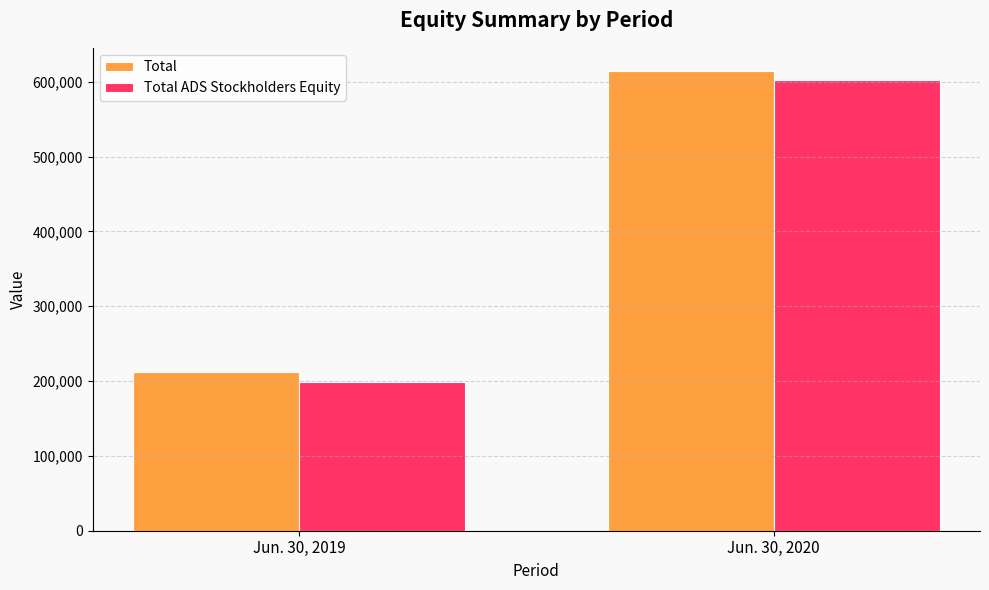

List the labels in order of Total ADS Stockholders Equity value, smallest first.

Jun. 30, 2019, Jun. 30, 2020